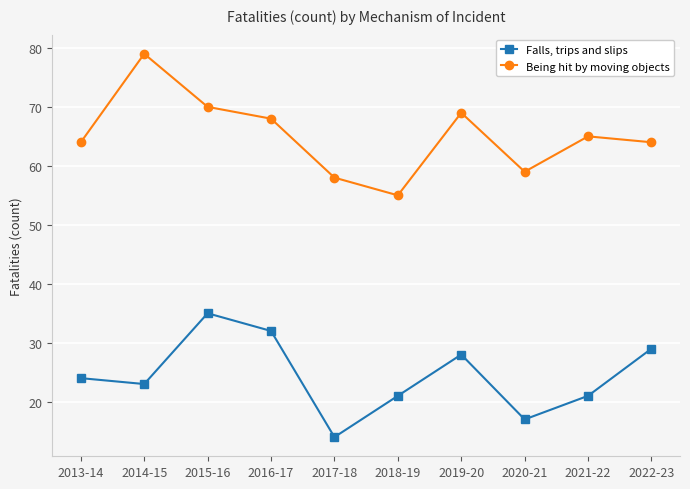

At how many categories does at least one series exceed 71?

1